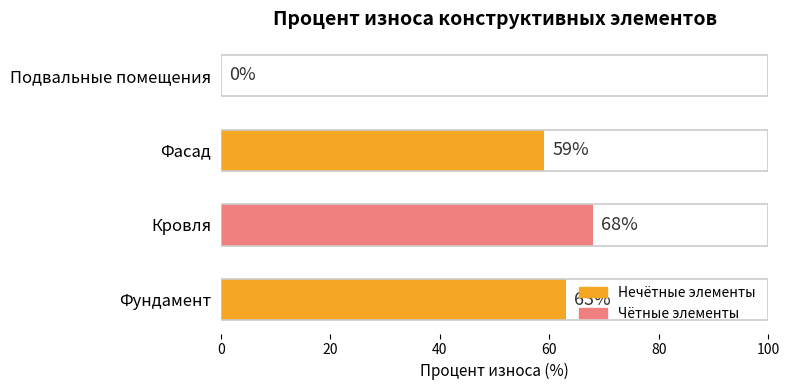

What is the change in value from Кровля to Фасад?

-9